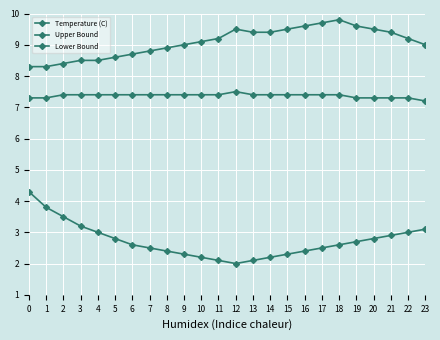

At which label does Upper Bound first exceed 9?

10